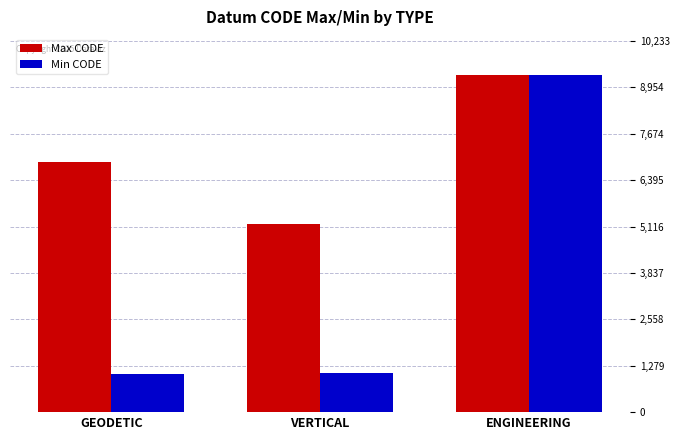

What is the label of the 3rd bar from the right?

GEODETIC